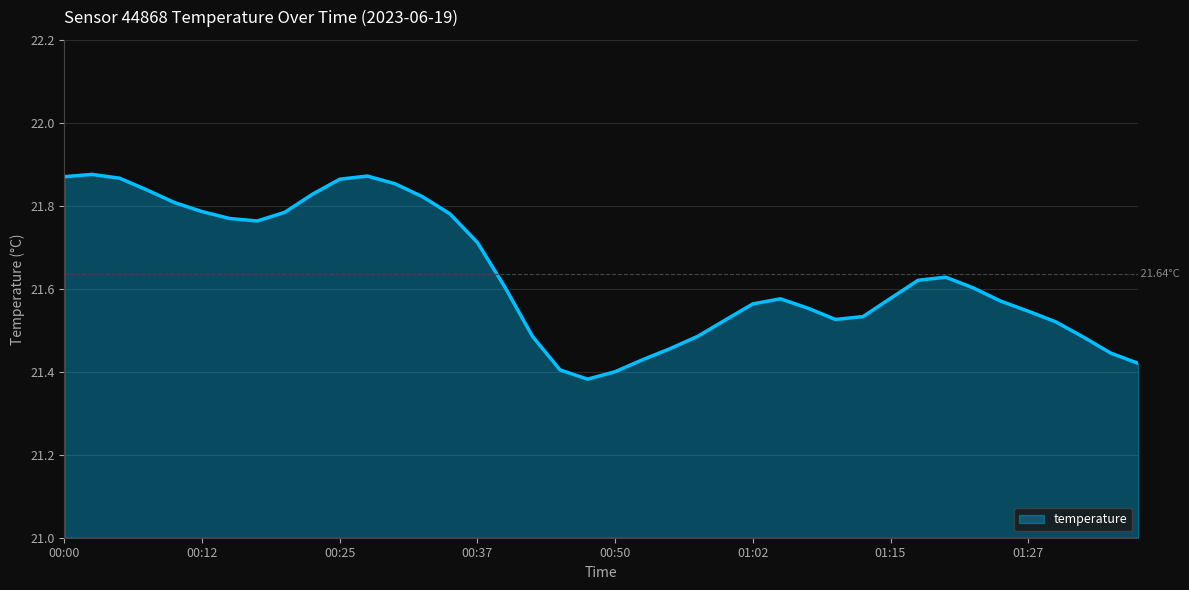

What is the difference between the maximum and minimum values?

0.5